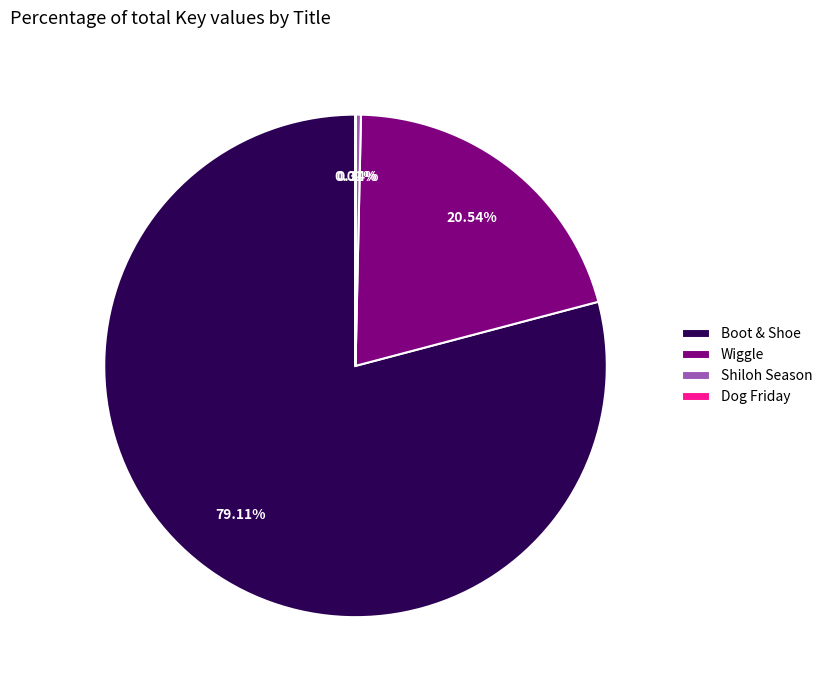

What is the largest slice in the pie chart?

Boot & Shoe